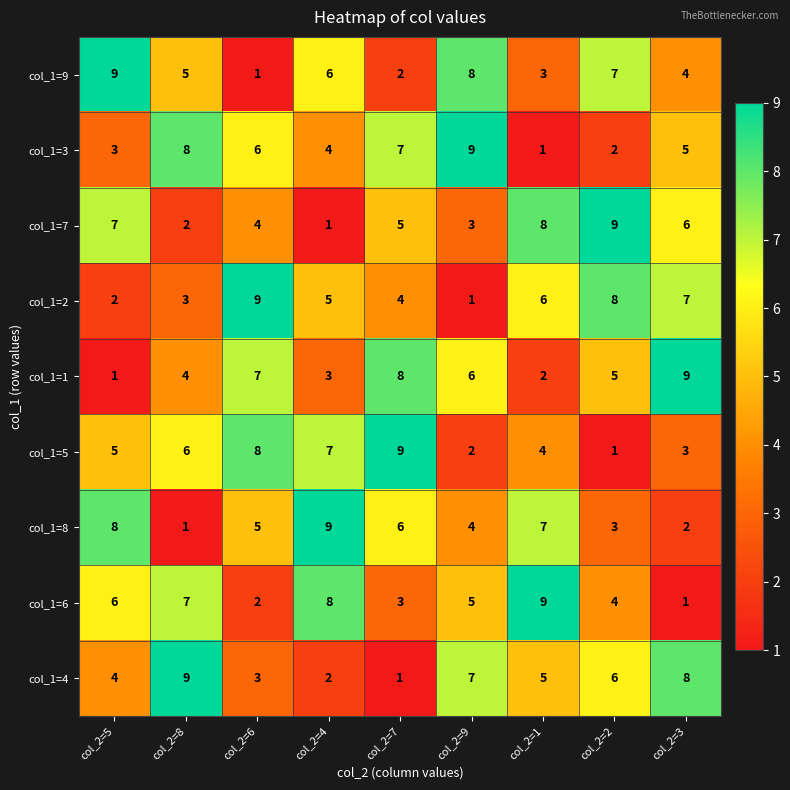

How many col_1=2 values are between 3 and 7?

5